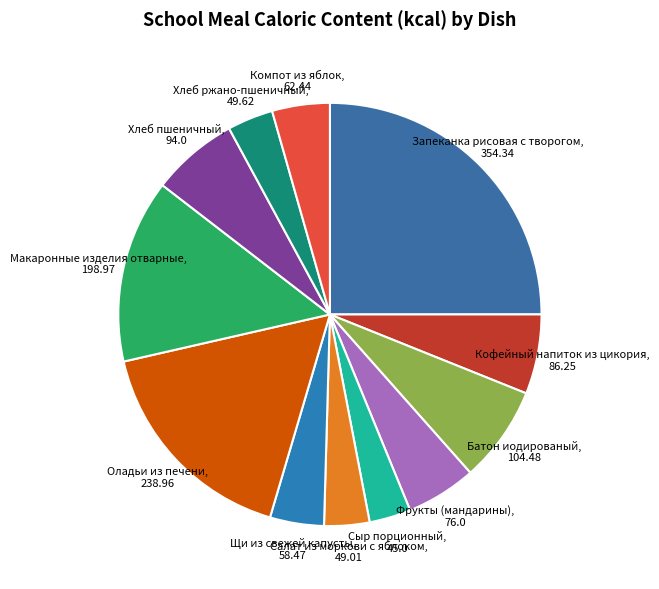

Is Запеканка рисовая с творогом the majority of the pie?

No